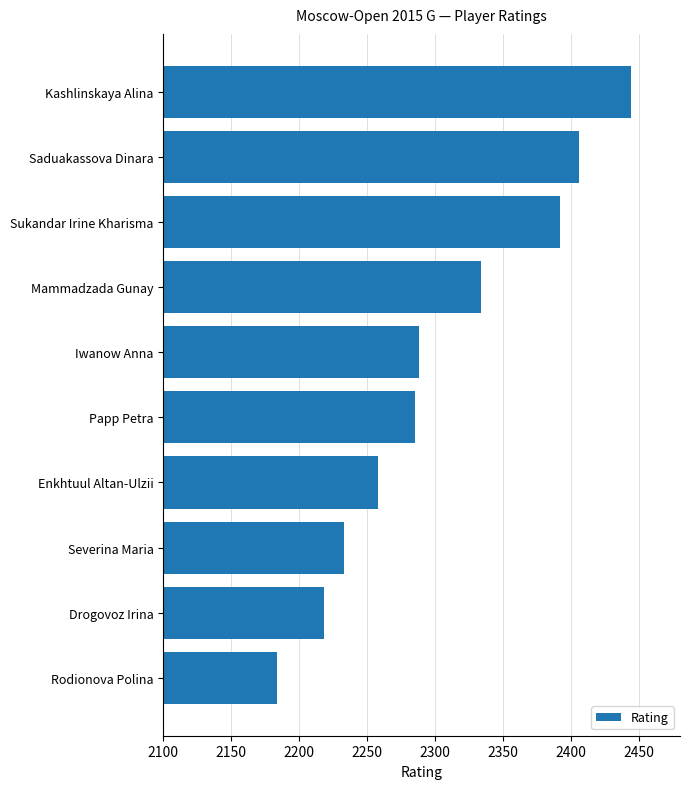

Are the bars horizontal?

Yes